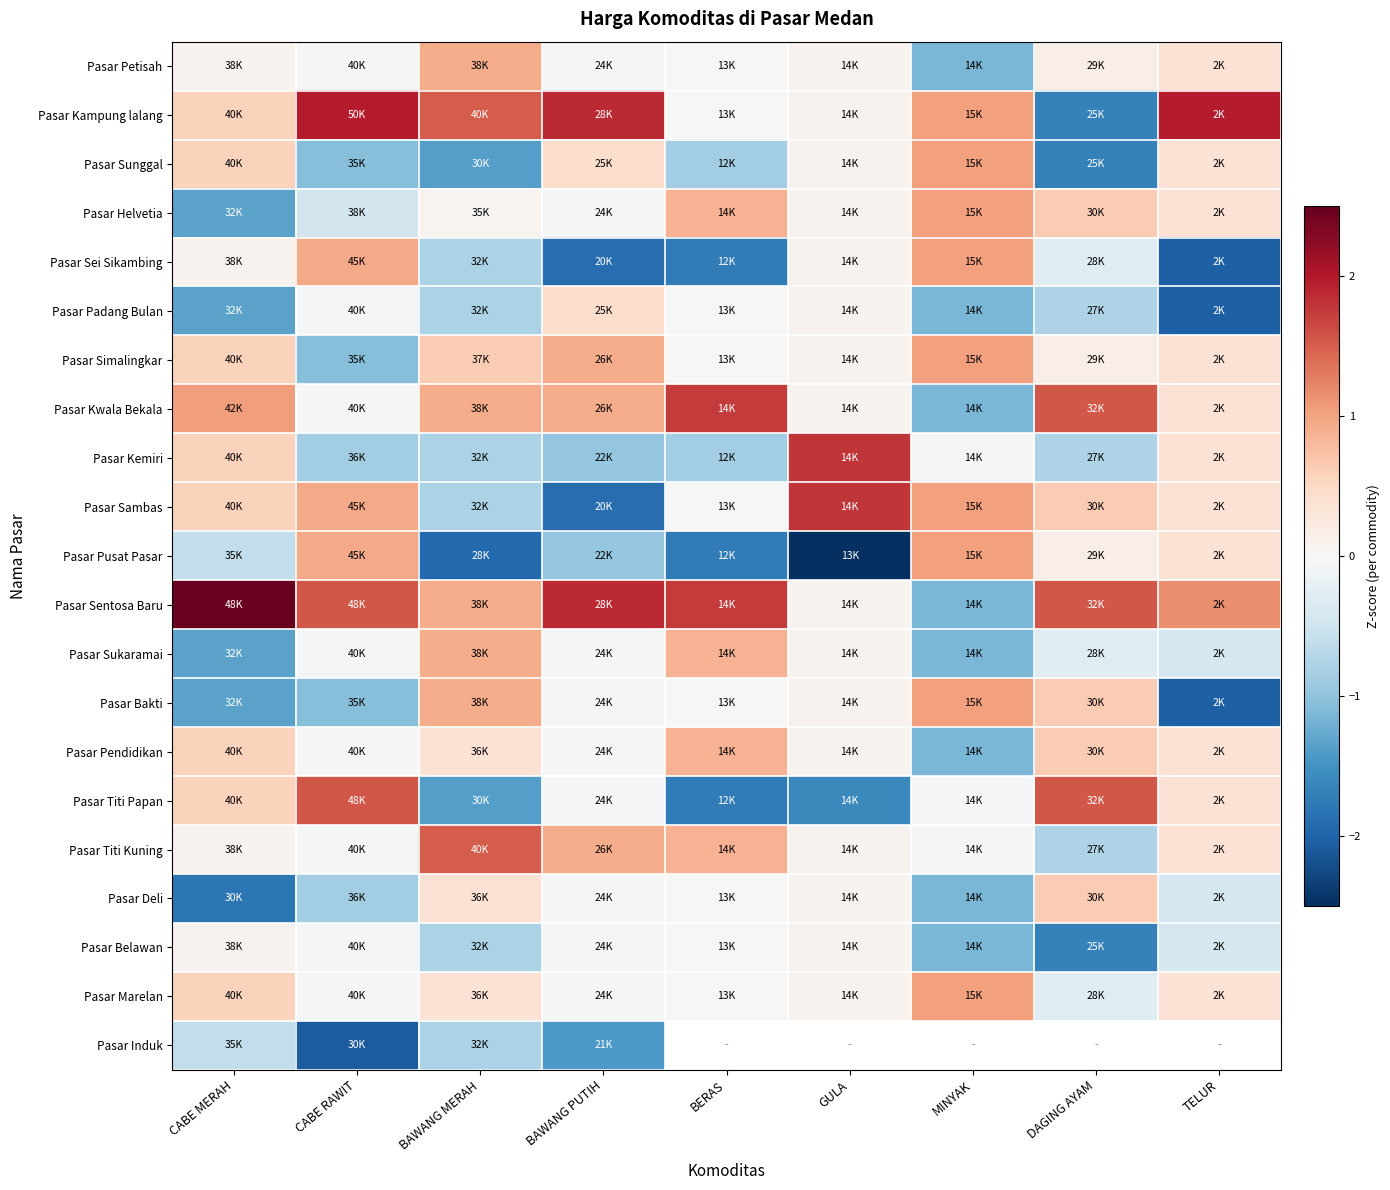

What is the difference between the maximum and minimum values in the Pasar Belawan series?

1.8